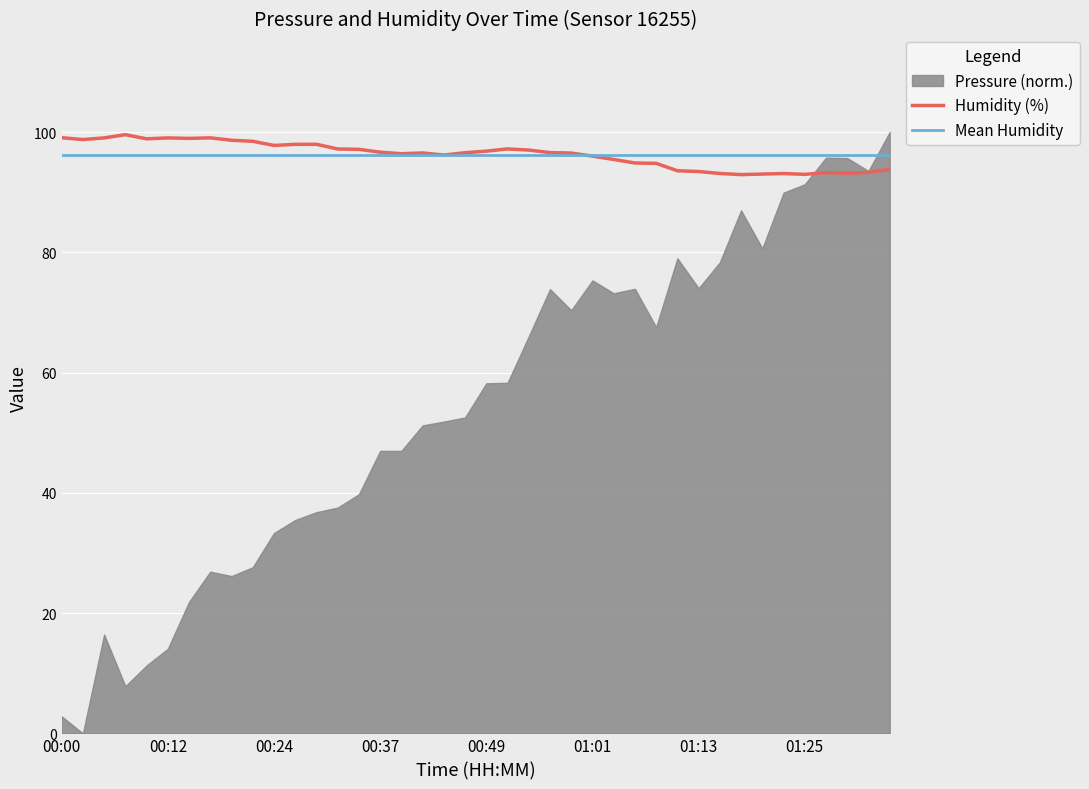

What is the sum of the values at 00:10 and 01:25?

191.8